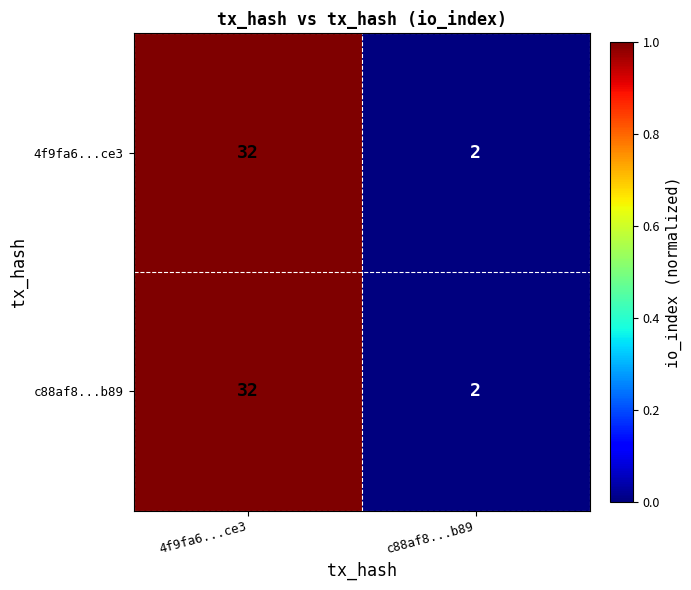

What is the difference between the c88af8...b89 values at 4f9fa6...ce3 and c88af8...b89?

30